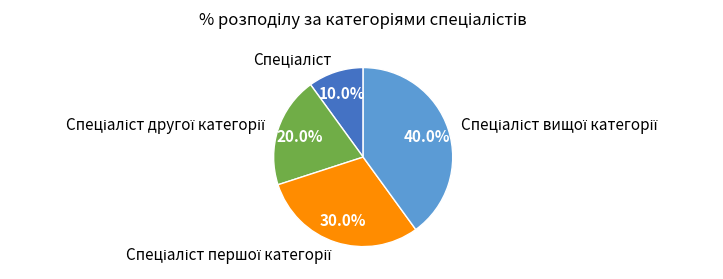

Does any single category account for the majority?

No